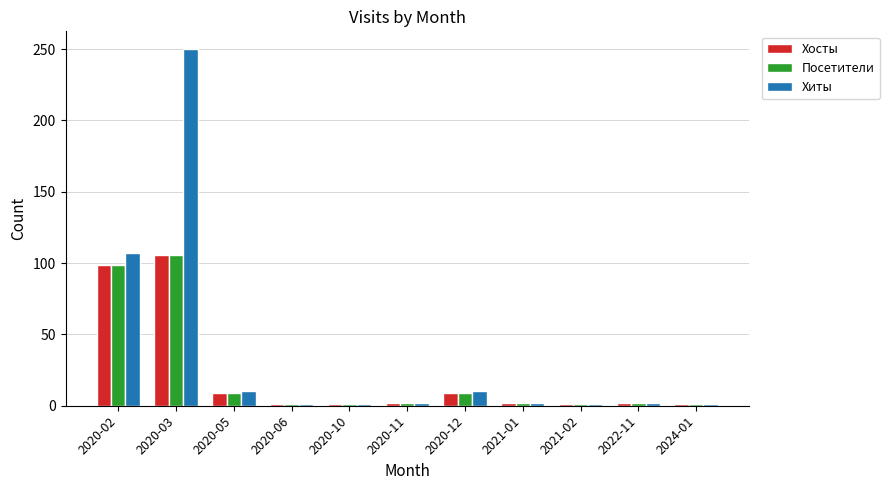

What position from the right is 2021-02?

3